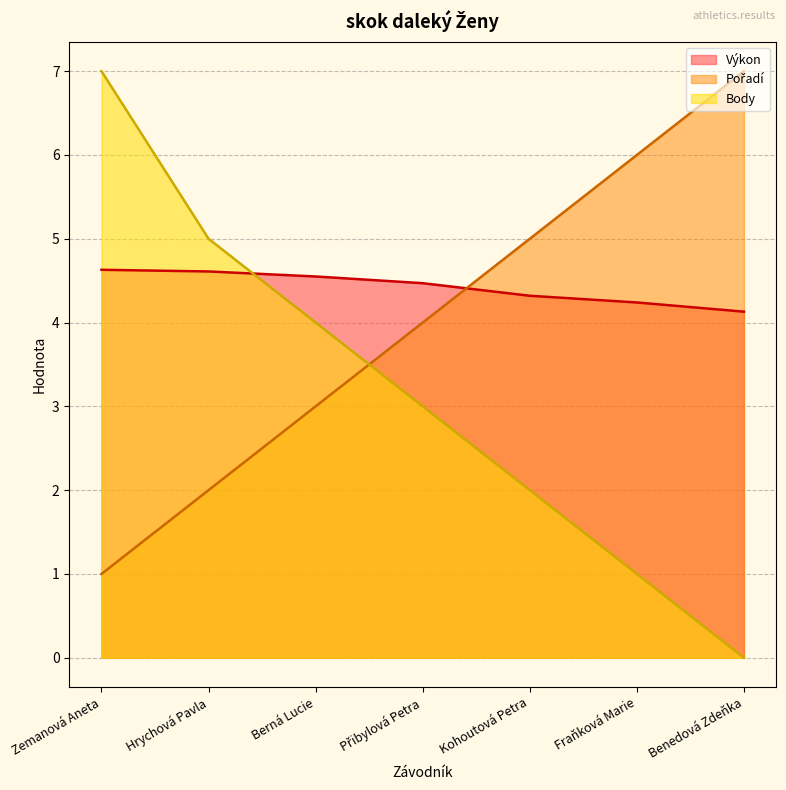

At which label does Pořadí reach its peak?

Benedová Zdeňka